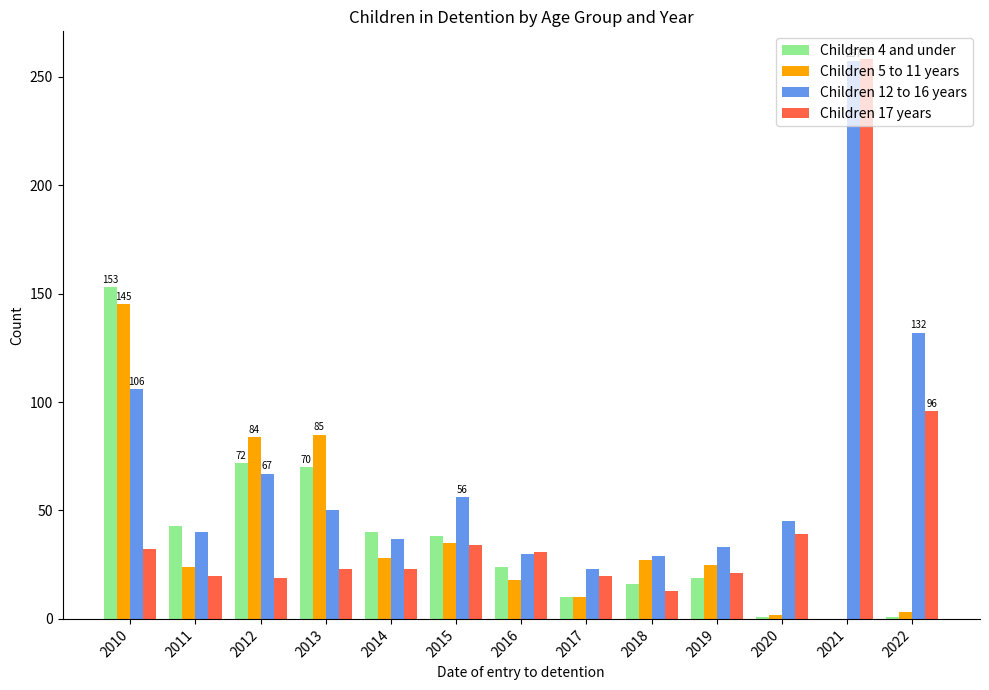

What value does the Children 17 years series have at 2020?

39